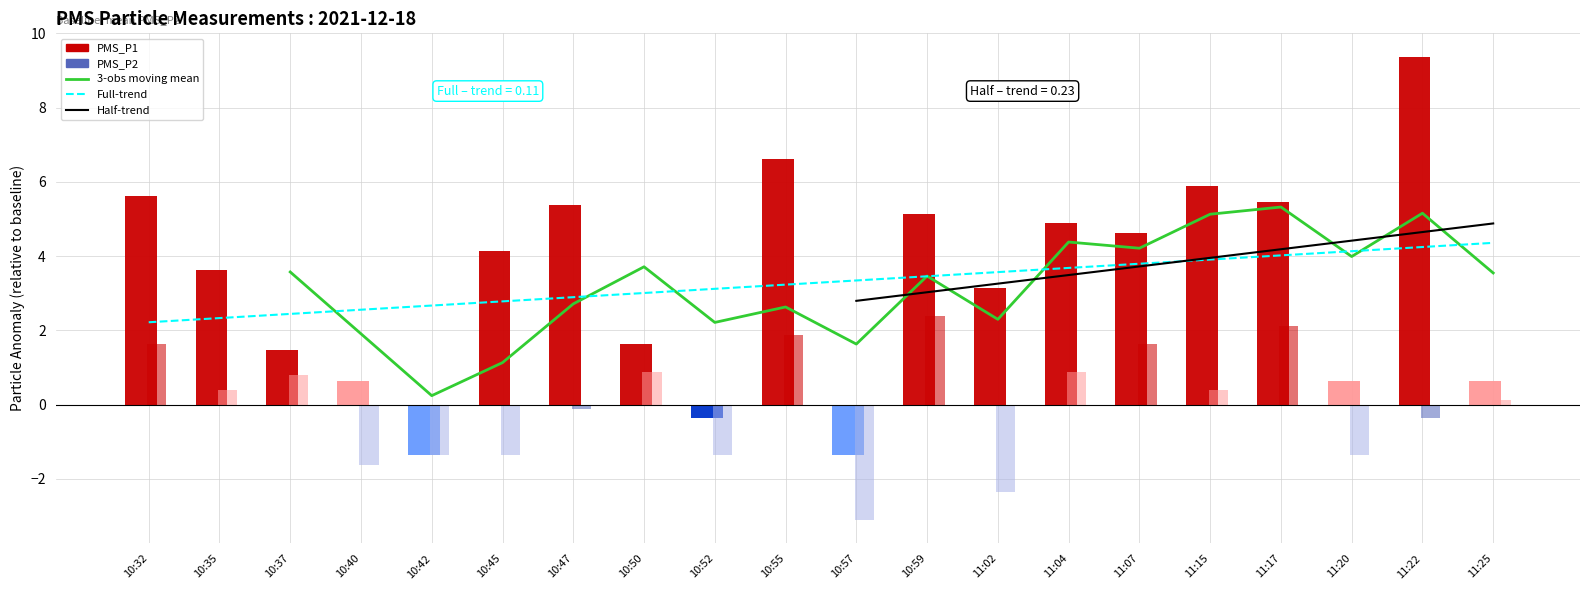

What position from the left is 11:02?

13